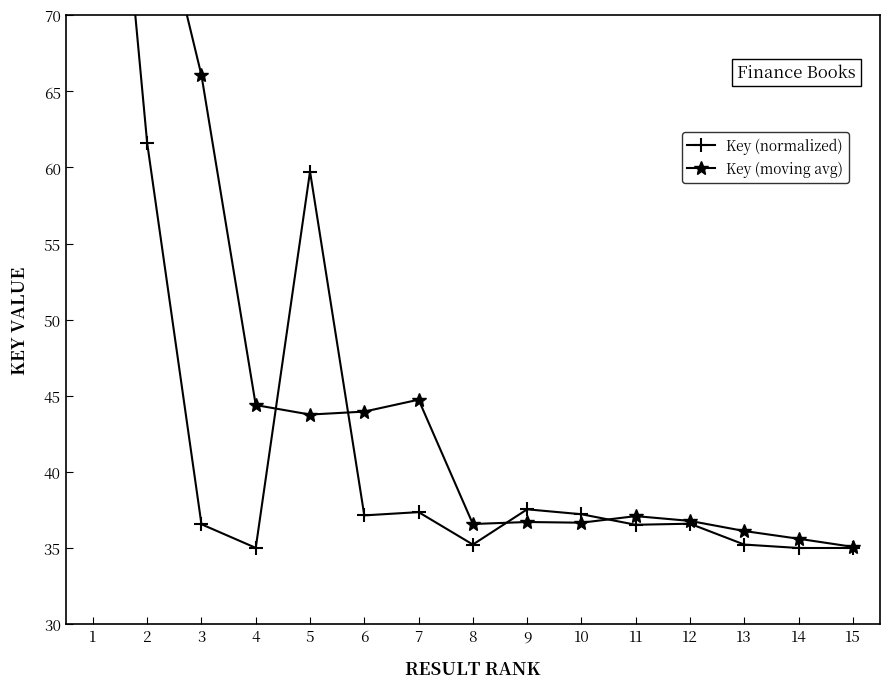

What is the value of the Key (normalized) point at the 12th from the left?

36.6